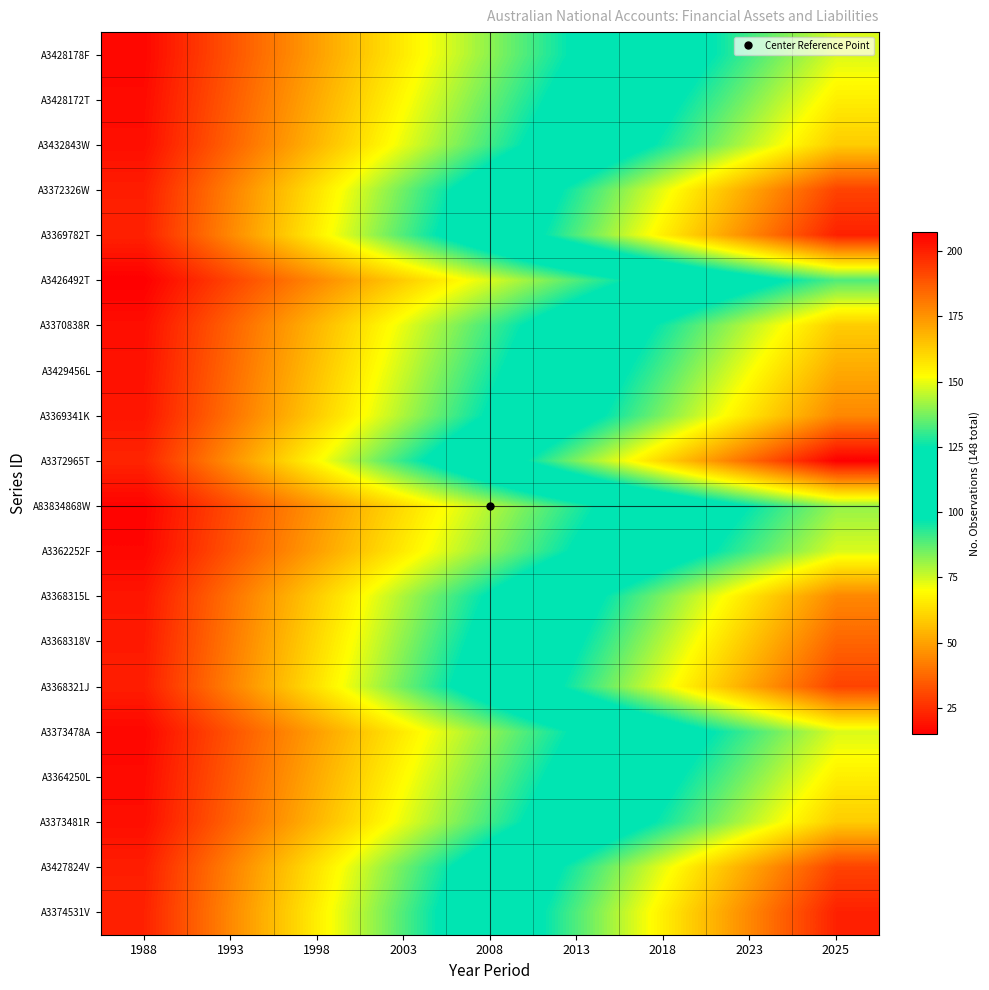

At how many categories does at least one series exceed 176?

2